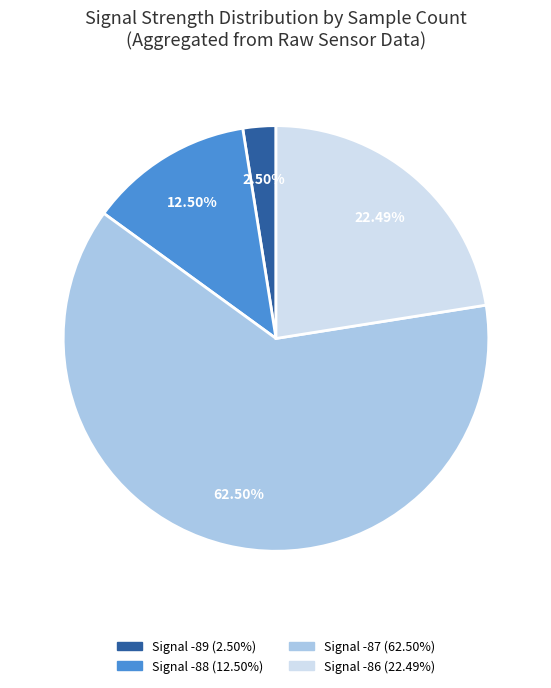

How many segments does this pie chart have?

4